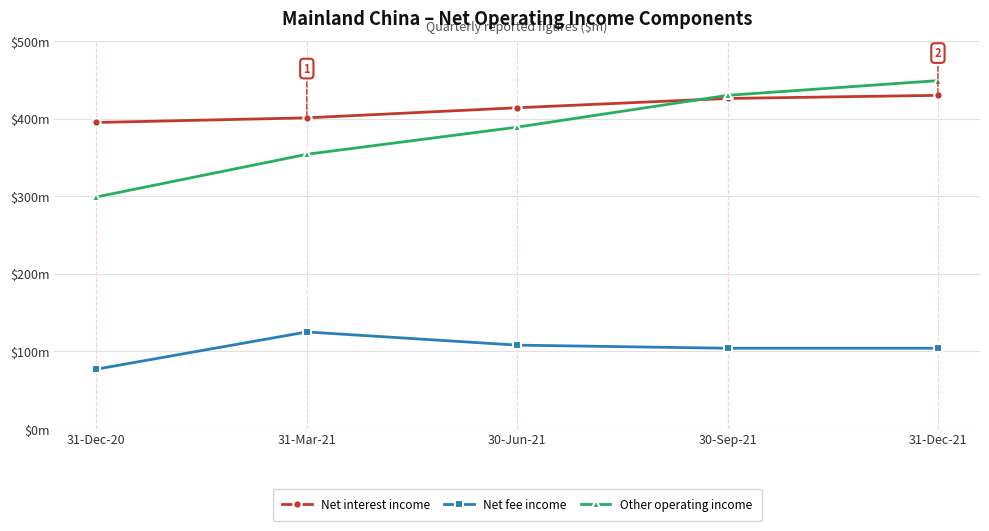

True or false: Net fee income and Other operating income cross at least once.

False